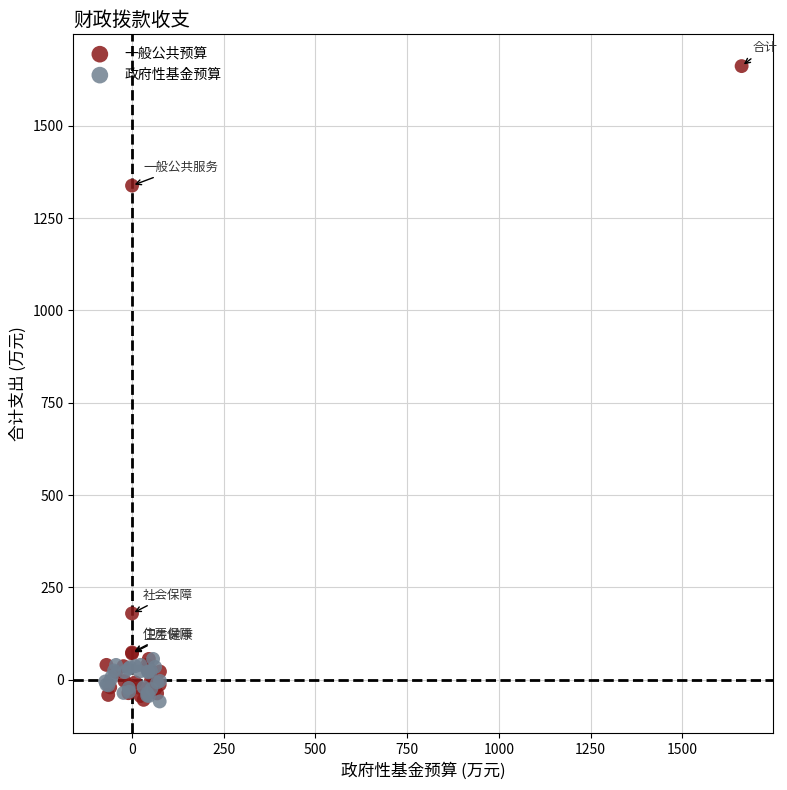

Which series has the largest Y range (max minus min)?

一般公共预算